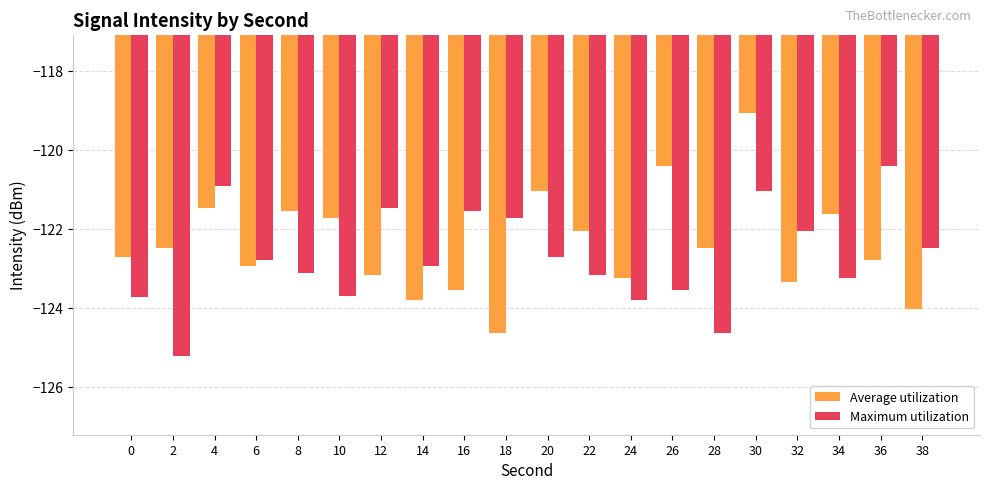

At how many categories does at least one series exceed -123?

19